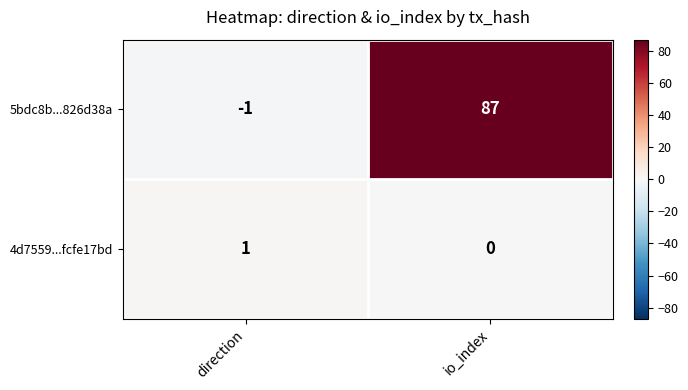

How many distinct data groups are displayed?

2